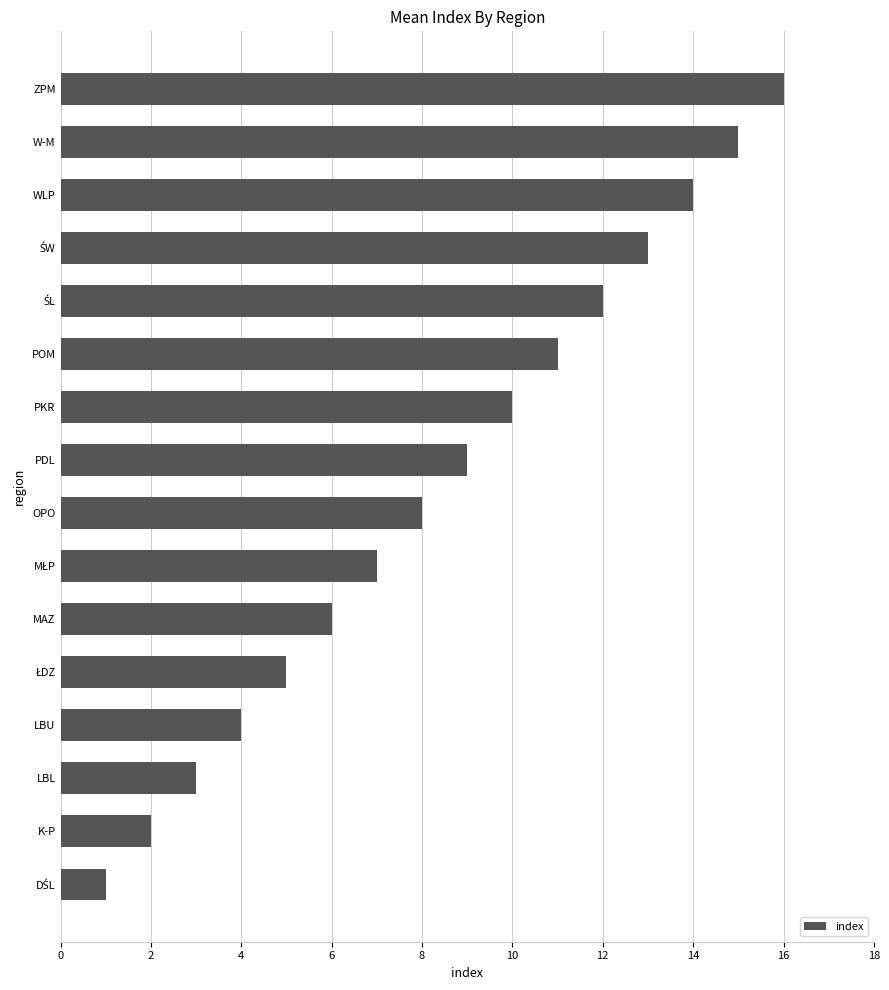

The chart shows a value of 4 at LBU. True or false?

True